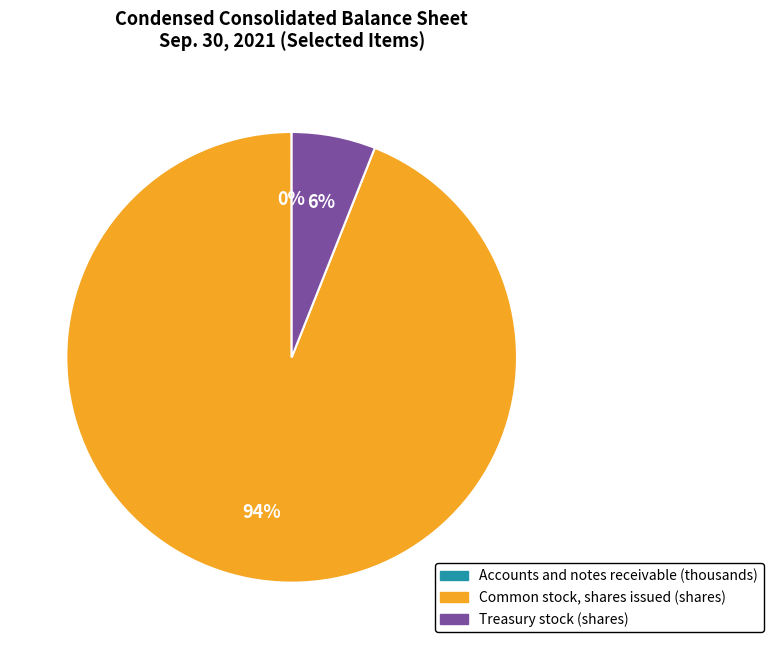

What is the majority slice?

Common stock, shares issued (shares)